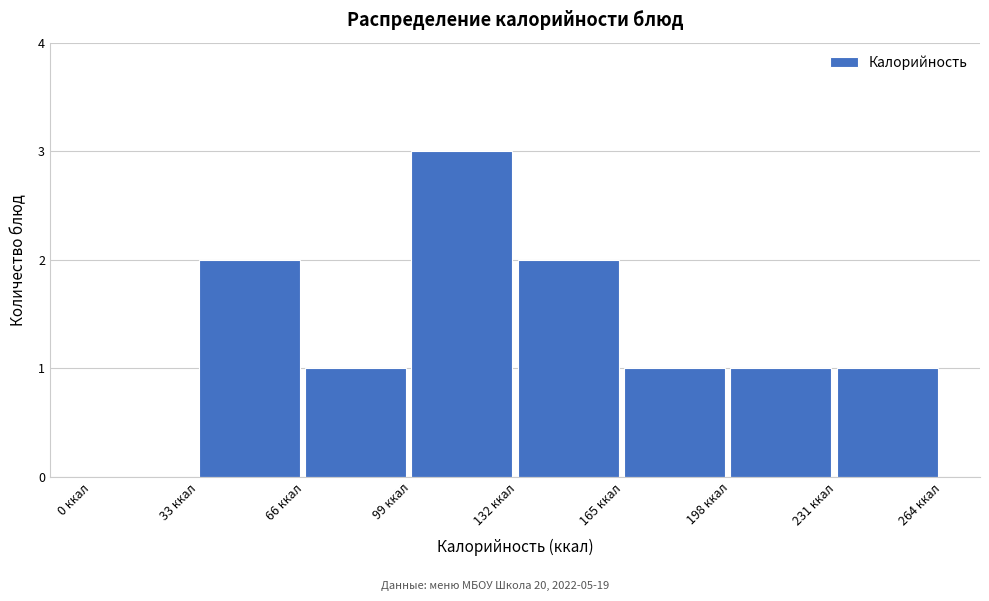

Reading left to right, list every bar in this chart as the range it spans on the x-axis followed by its height. Neither the bar edges nor the heights are printed on the chart, so give them approximately, as read against the axes.

0 to 33: 0
33 to 66: 2
66 to 99: 1
99 to 132: 3
132 to 165: 2
165 to 198: 1
198 to 231: 1
231 to 264: 1